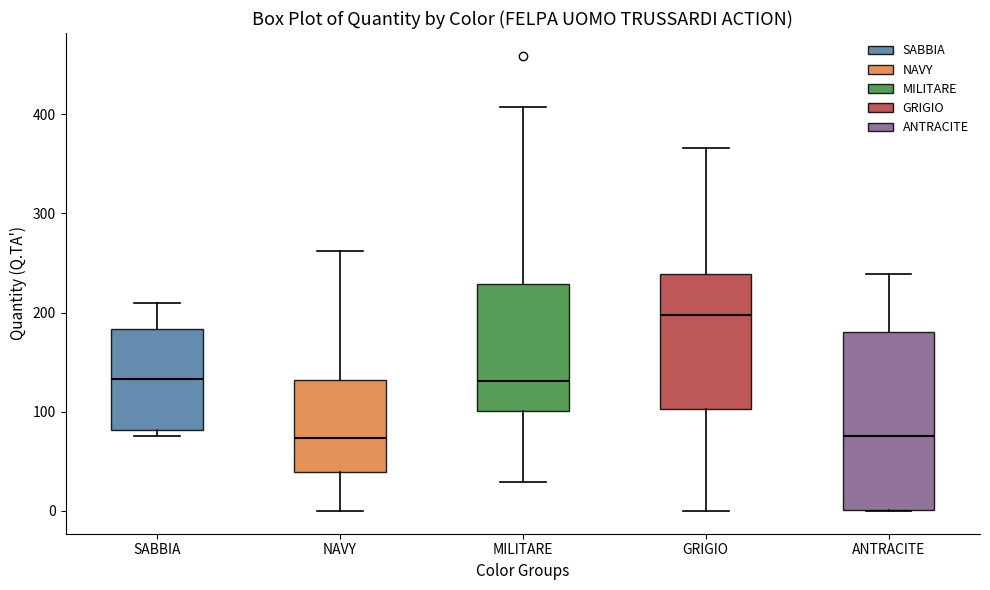

Where does the upper whisker of the box for NAVY end on the y-axis? The values are not printed on the chart, so give them approximately, as read against the axis.

260